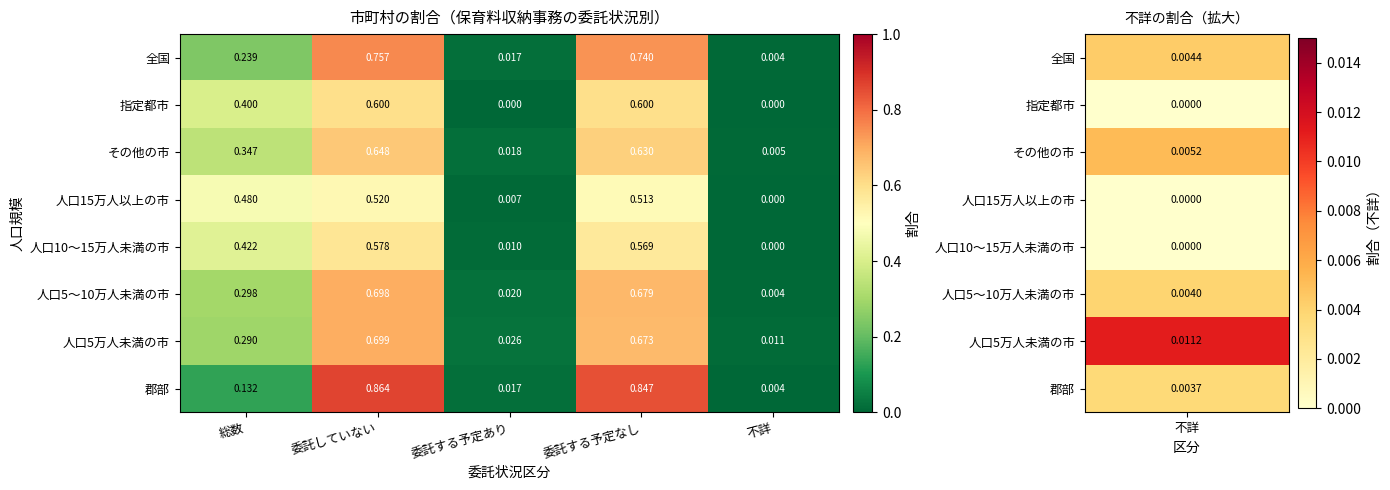

Which series has the widest spread of values?

郡部